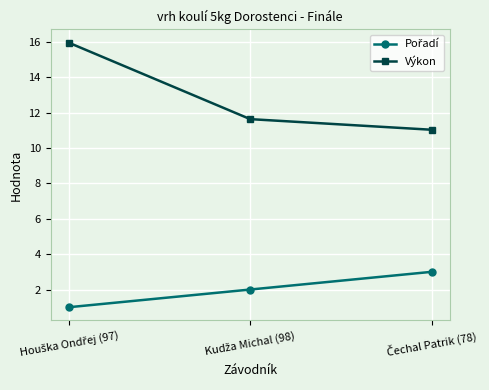

How many data points does each series have?

3